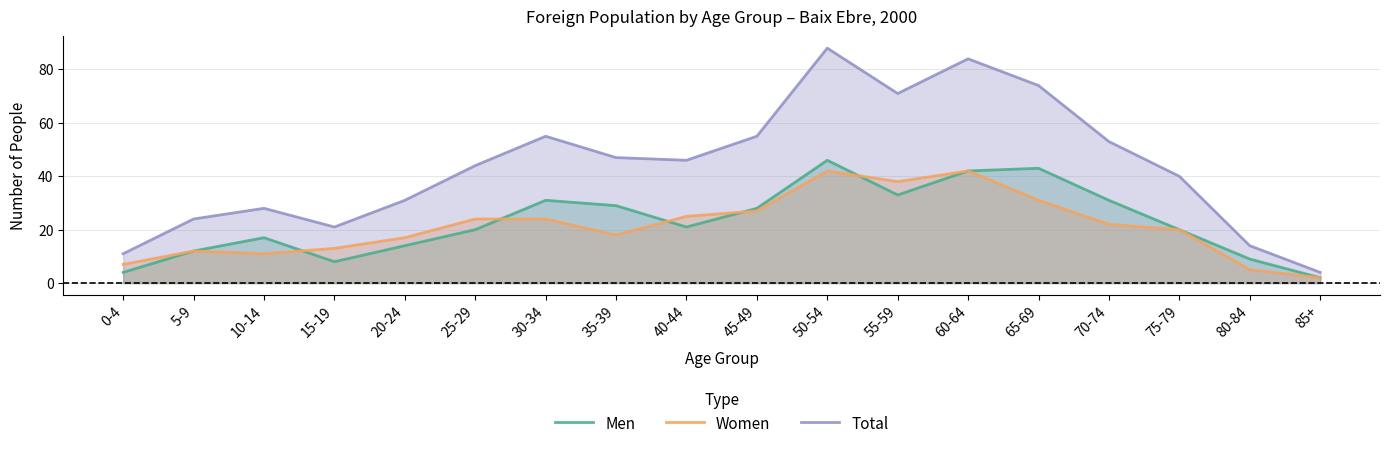

After their last crossing, which series has the higher values: Women or Men?

Women